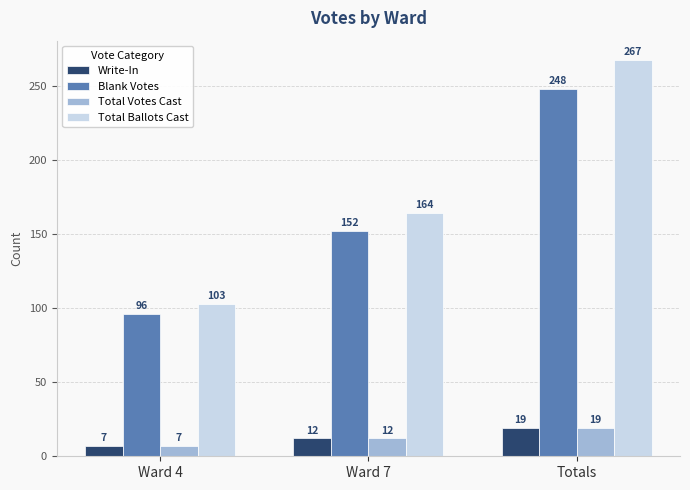

Count the number of categories in the chart.

3